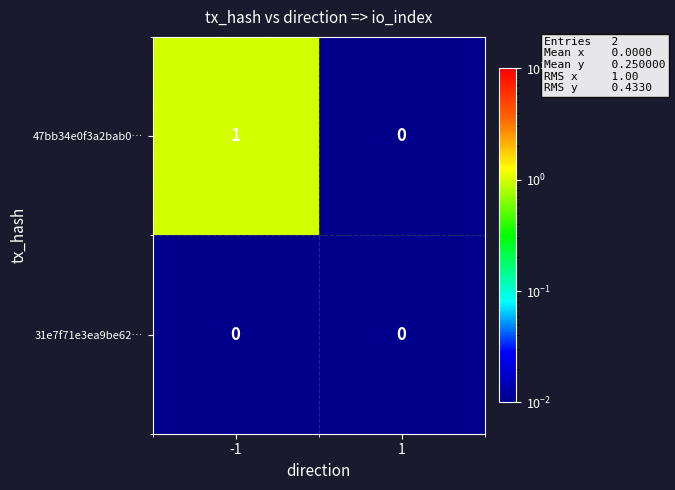

What is the greatest value displayed?

1